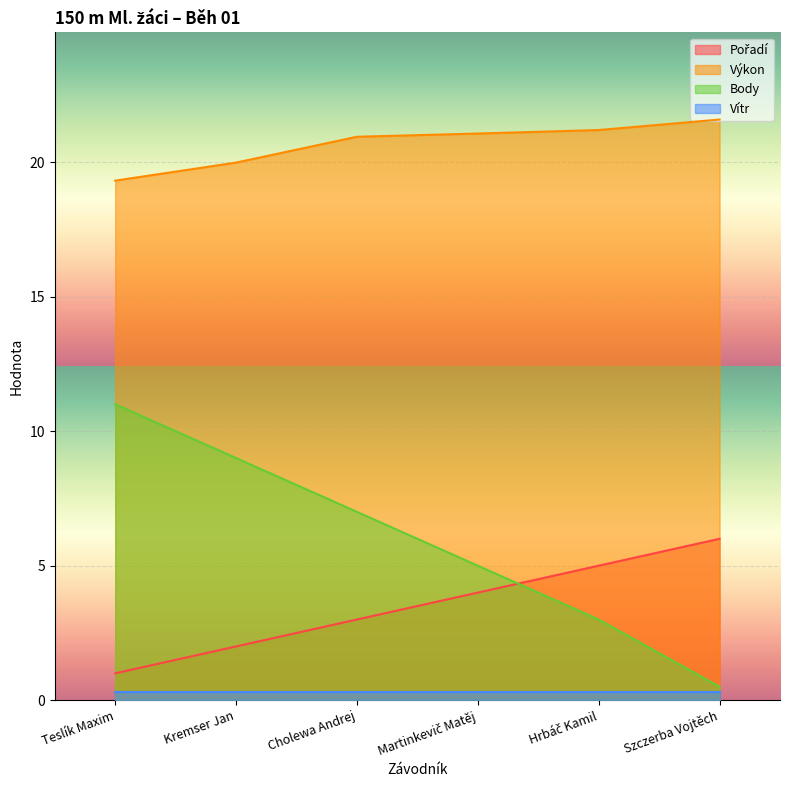

Which has a higher value, Szczerba Vojtěch or Kremser Jan?

Szczerba Vojtěch